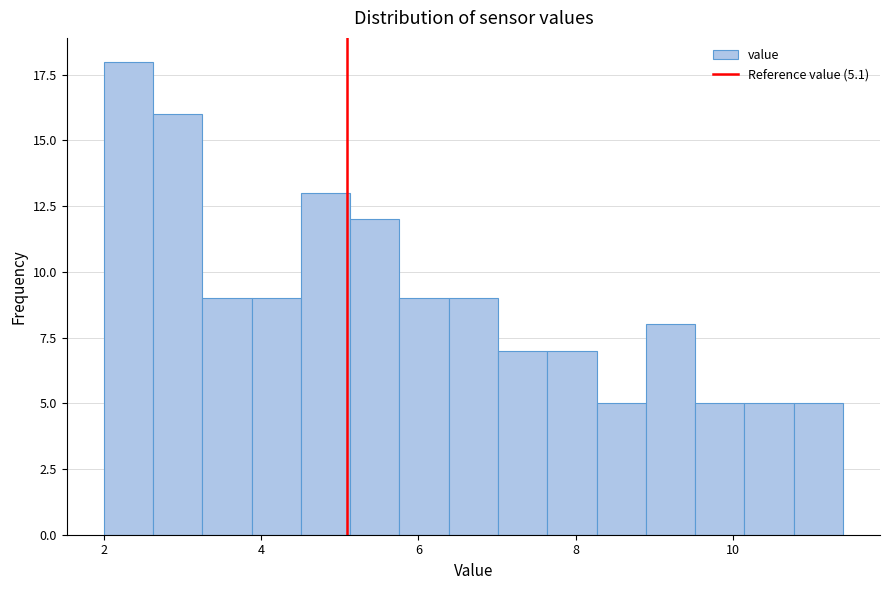

Around what value on the x-axis is the tallest bar? Give the approximate position of its centre, as read against the axis.

2.4